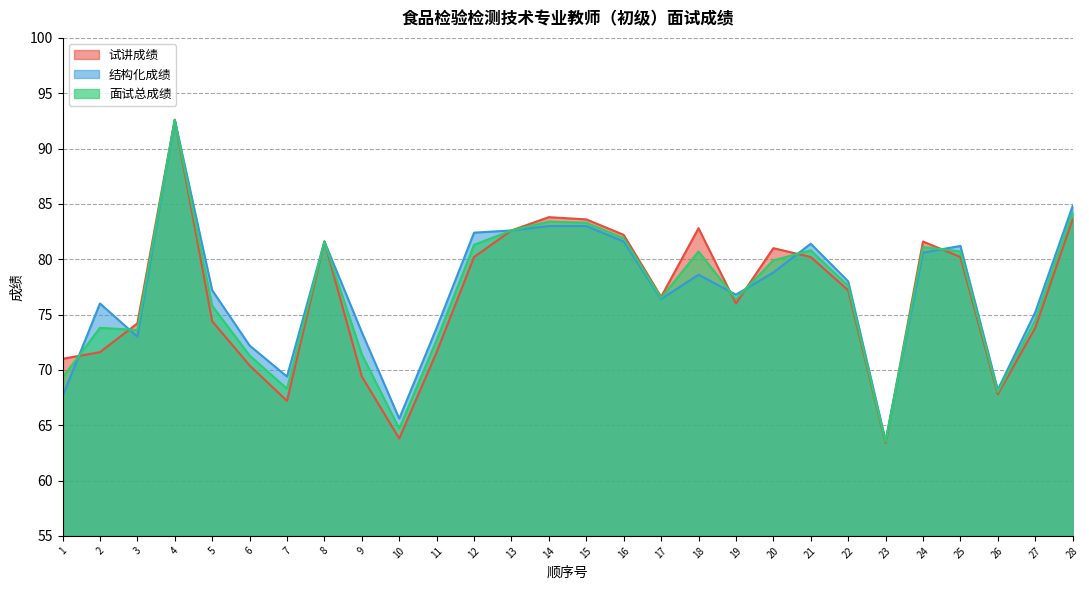

The value of 结构化成绩 at 21 is 121.2. True or false?

False